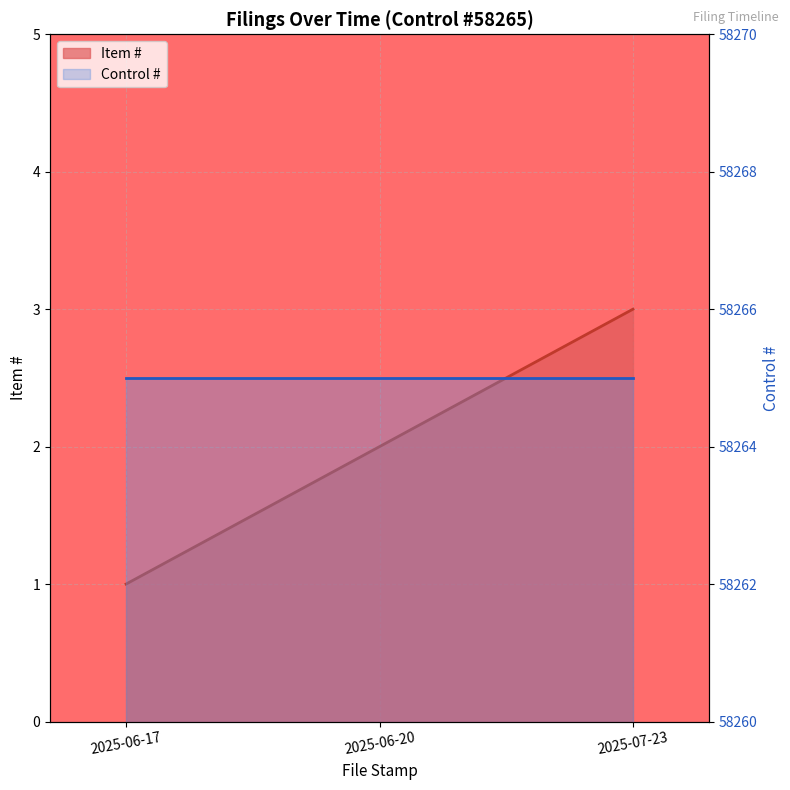

List the labels in order of value, largest first.

2025-07-23, 2025-06-20, 2025-06-17